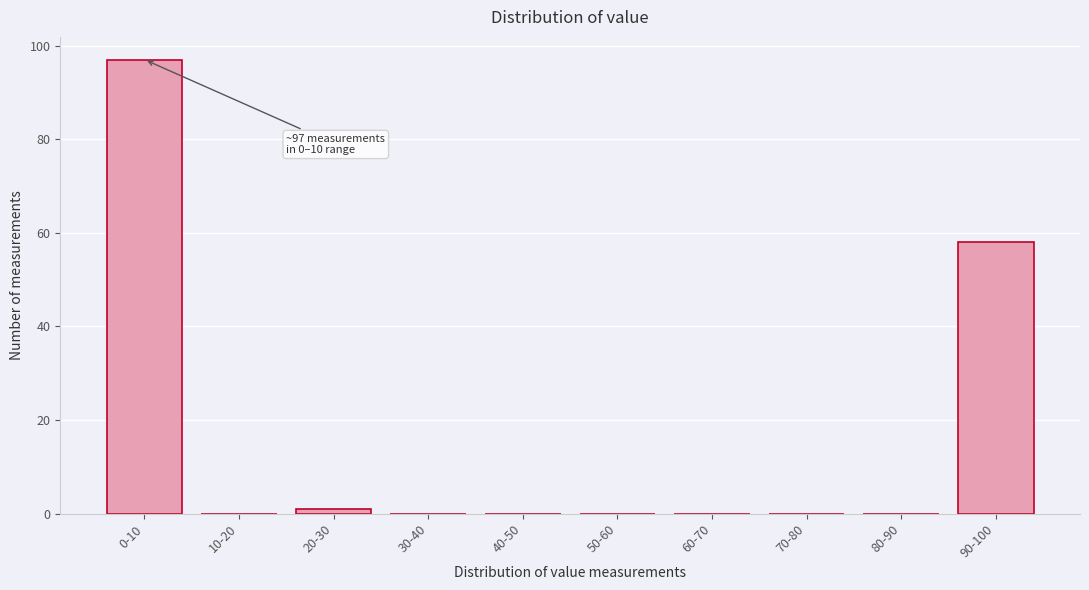

Reading left to right, what are all the values shown in this chart?

0-10=97	10-20=0	20-30=1	30-40=0	40-50=0	50-60=0	60-70=0	70-80=0	80-90=0	90-100=58